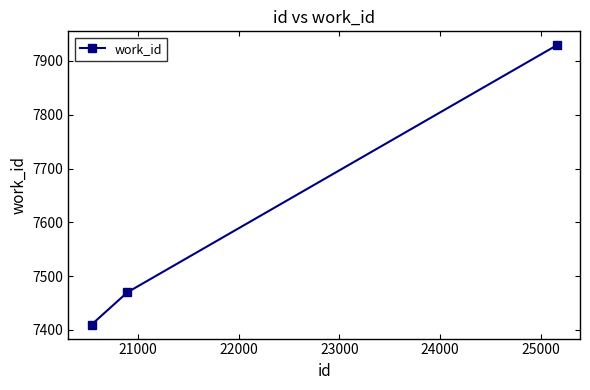

What is the average value?

7603